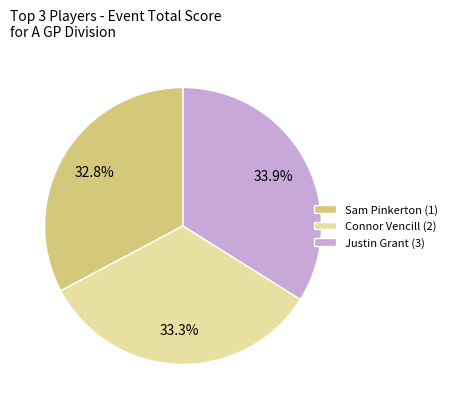

What is the total percentage of Sam Pinkerton (1) and Justin Grant (3)?

66.7%